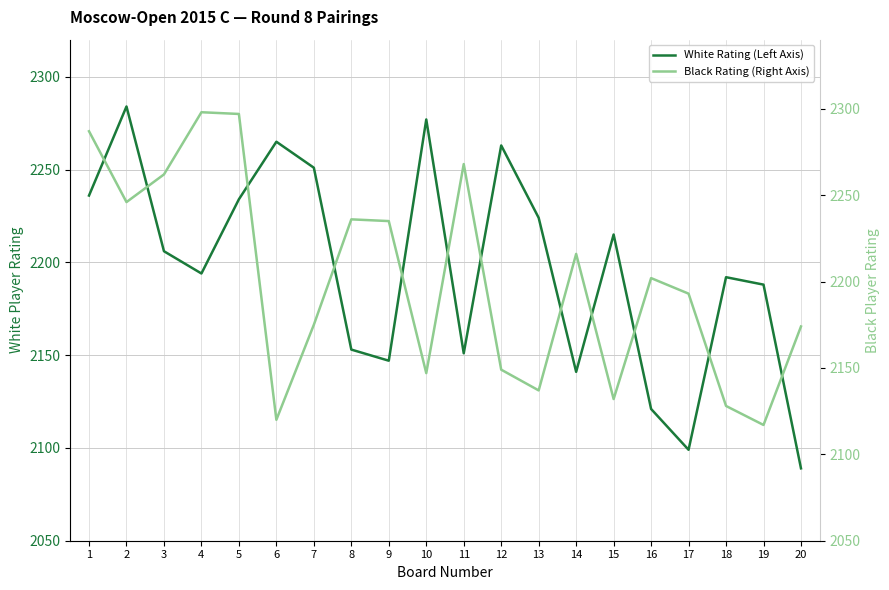

Which series changed the most between 3 and 16?

White Rating (Left Axis)